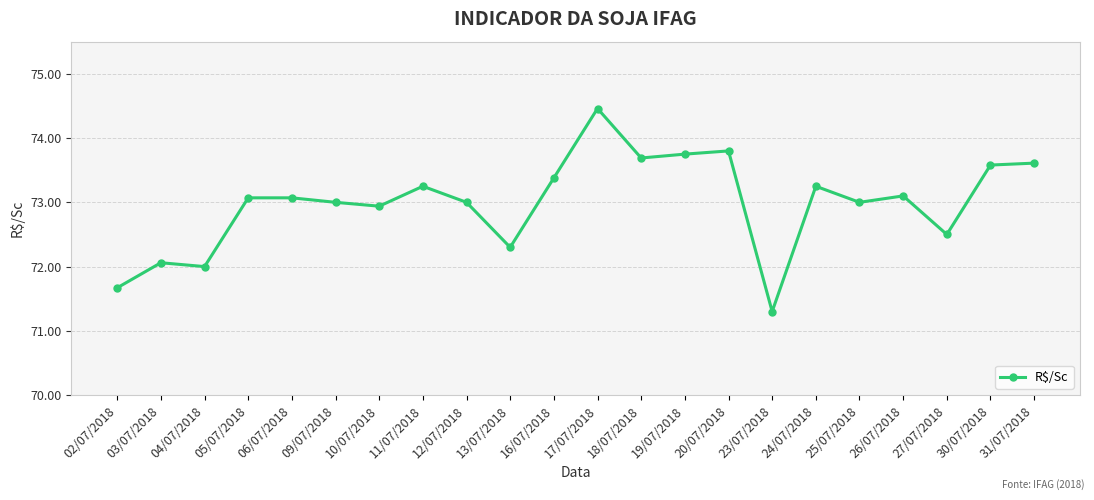

What is the difference between the second highest and minimum values?

2.5